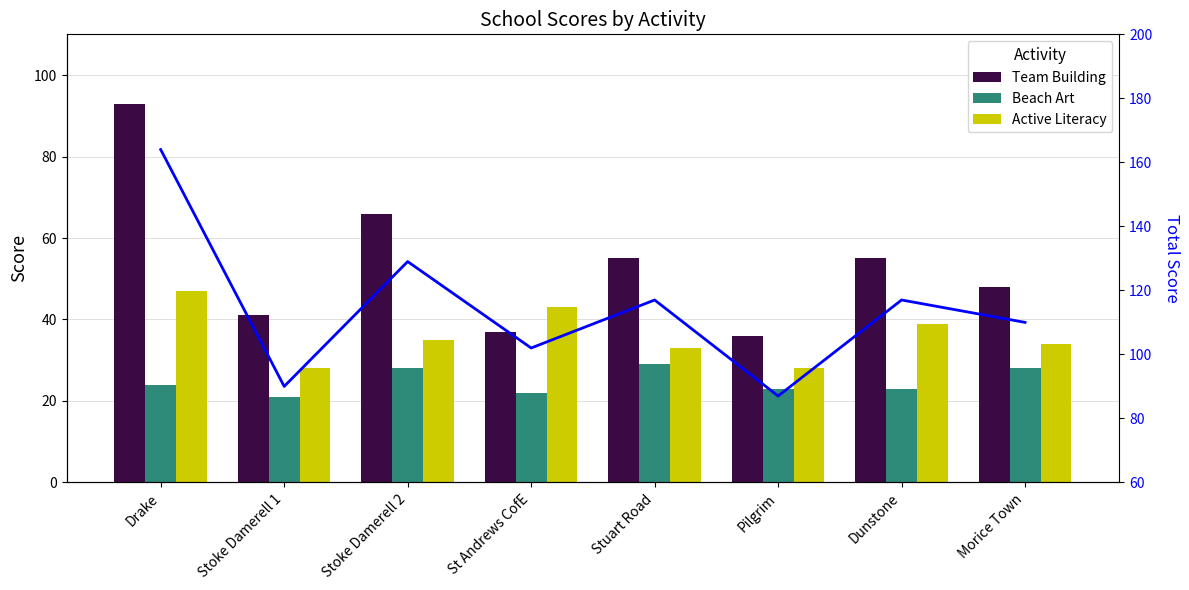

At which label does Active Literacy reach its peak?

Drake